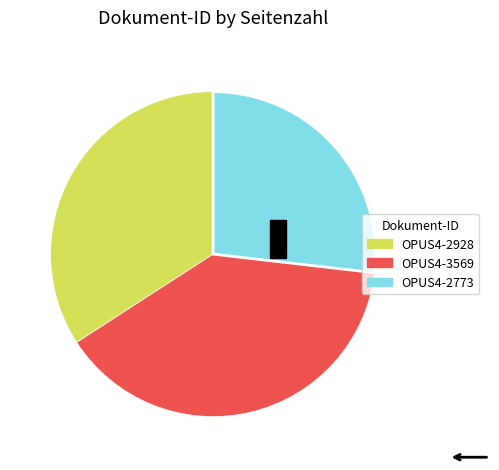

How many slices are in this pie chart?

3